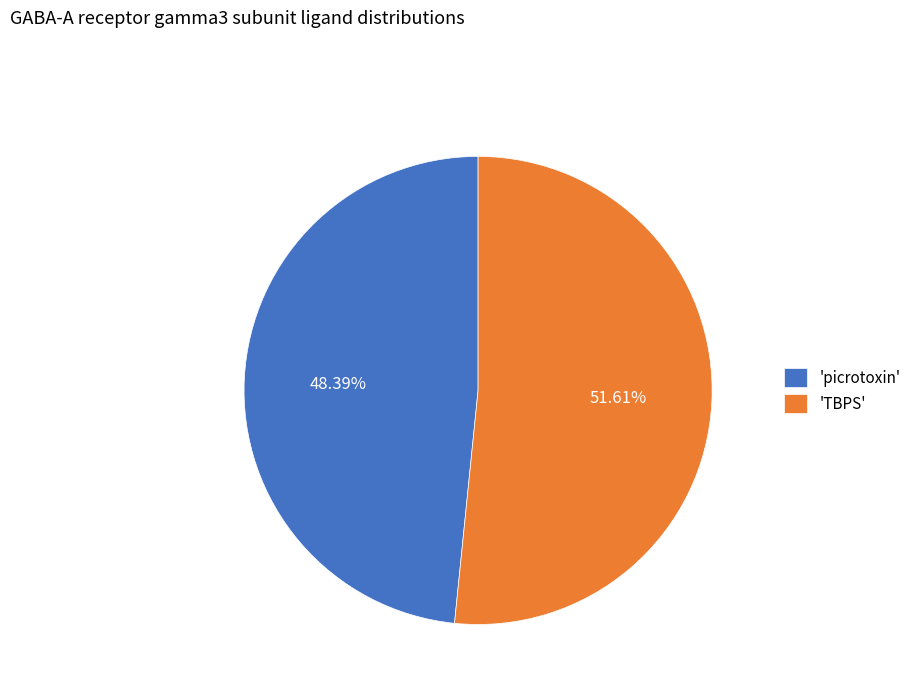

Does any single category account for the majority?

Yes